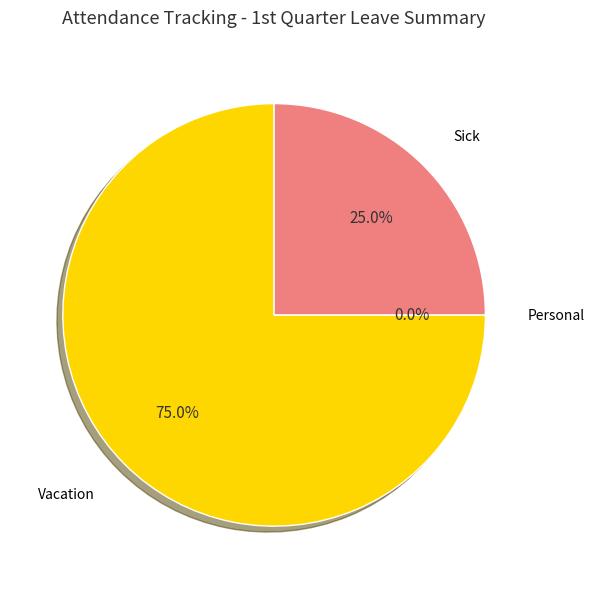

Is there any slice that represents more than half of the pie?

Yes